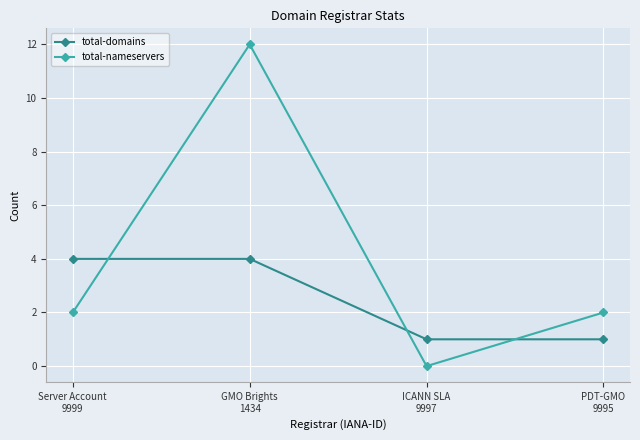

Which series has the widest spread of values?

total-nameservers